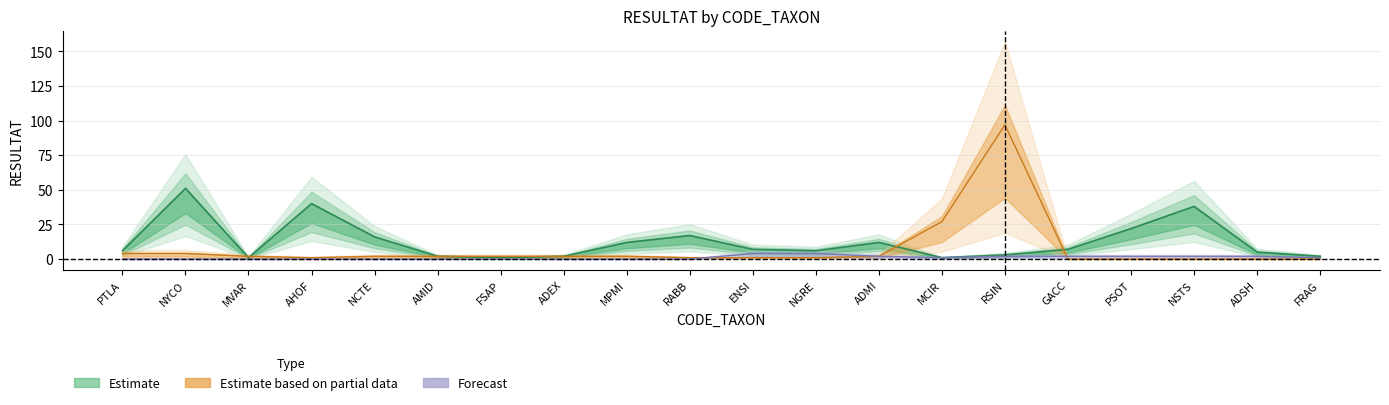

Reading left to right, extract all data points from this chart.

Estimate: PTLA=6	NYCO=51	MVAR=1	AHOF=40	NCTE=16	AMID=2	FSAP=1	ADEX=2	MPMI=12	RABB=17	ENSI=7	NGRE=6	ADMI=12	MCIR=1	RSIN=3	GACC=7	PSOT=22	NSTS=38	ADSH=5	FRAG=2
Estimate based on partial data: PTLA=4	NYCO=4	MVAR=2	AHOF=1	NCTE=2	AMID=2	FSAP=2	ADEX=2	MPMI=2	RABB=1	ENSI=1	NGRE=1	ADMI=2	MCIR=27	RSIN=97	GACC=0	PSOT=0	NSTS=0	ADSH=0	FRAG=0
Forecast: PTLA=0	NYCO=0	MVAR=0	AHOF=0	NCTE=0	AMID=0	FSAP=0	ADEX=0	MPMI=0	RABB=0	ENSI=4	NGRE=4	ADMI=2	MCIR=1	RSIN=2	GACC=2	PSOT=2	NSTS=2	ADSH=2	FRAG=1